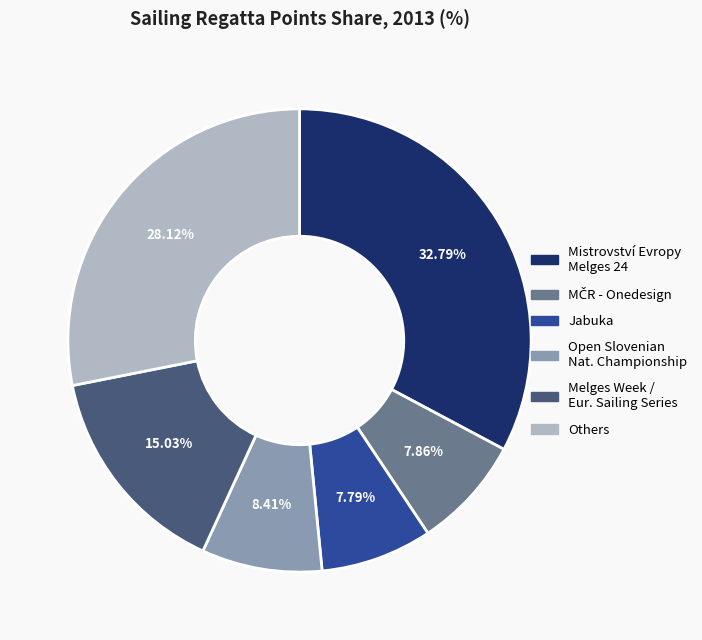

Combined, do Mistrovství Evropy Melges 24 and Melges Week / Eur. Sailing Series account for over 50%?

No